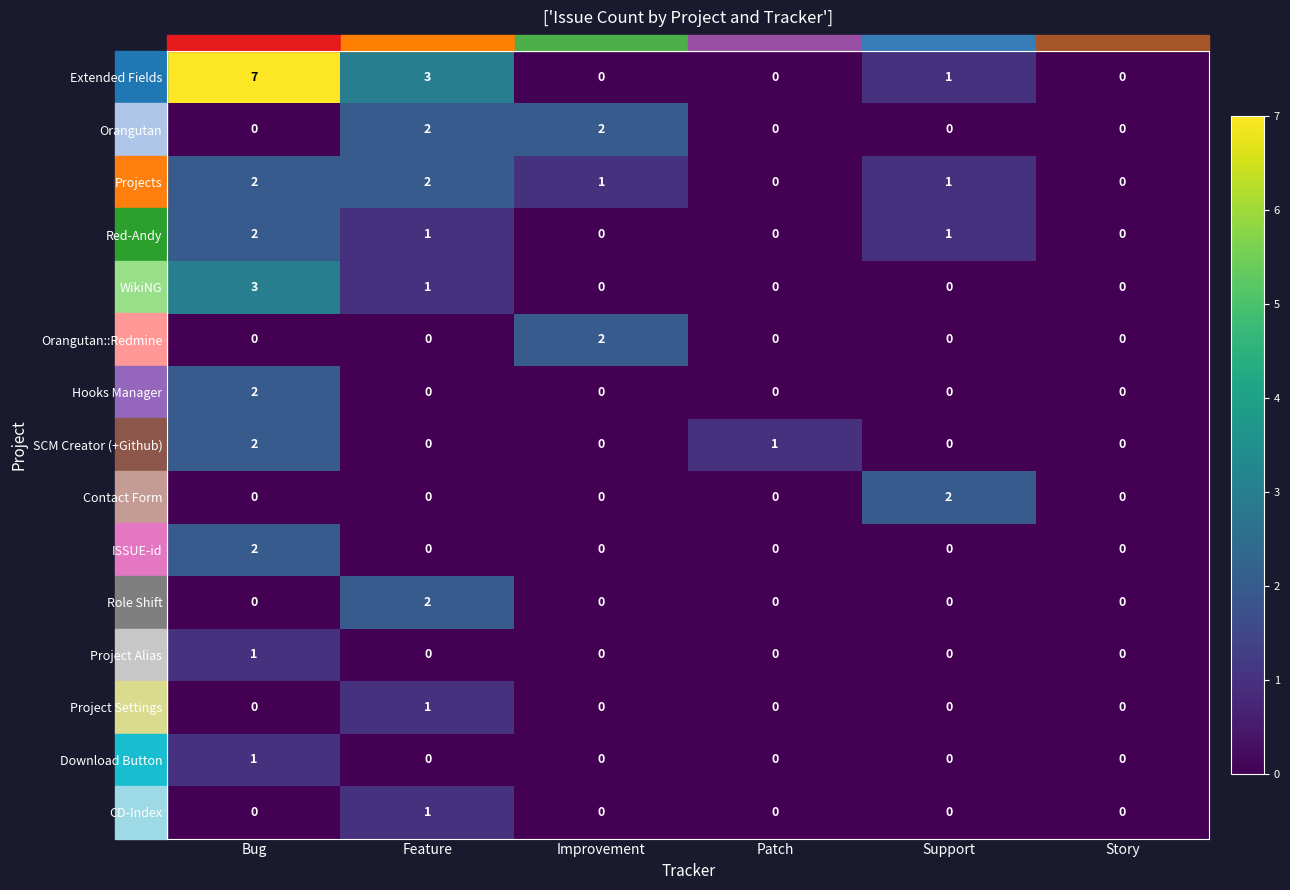

At which category is the sum across all series the highest?

Bug